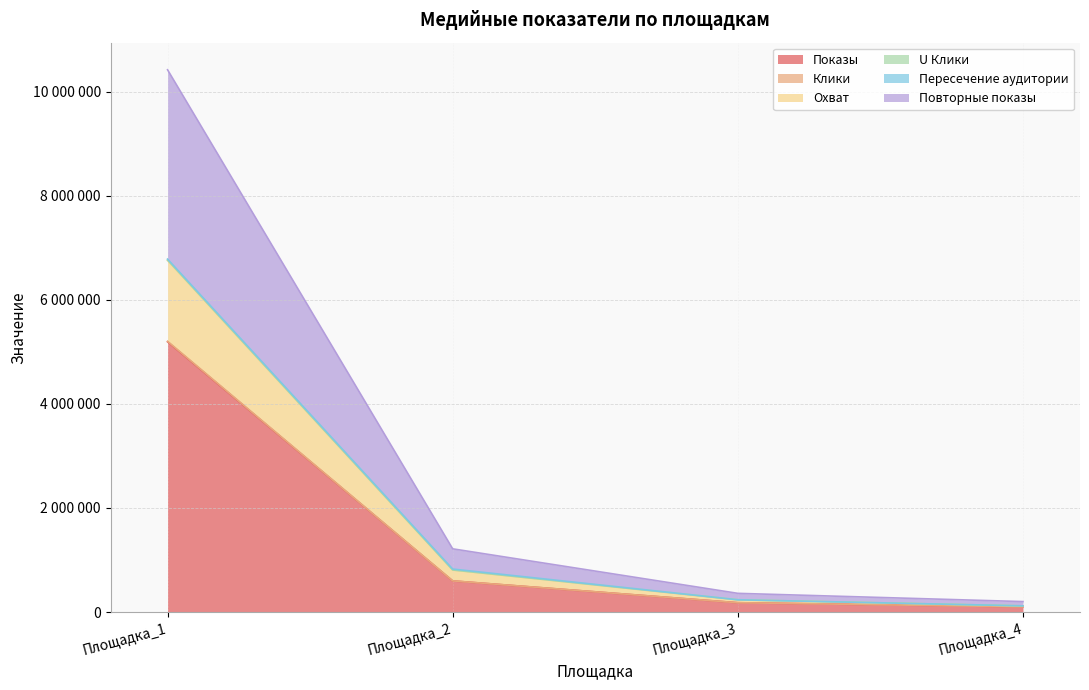

At how many categories does at least one series exceed 4313523?

1